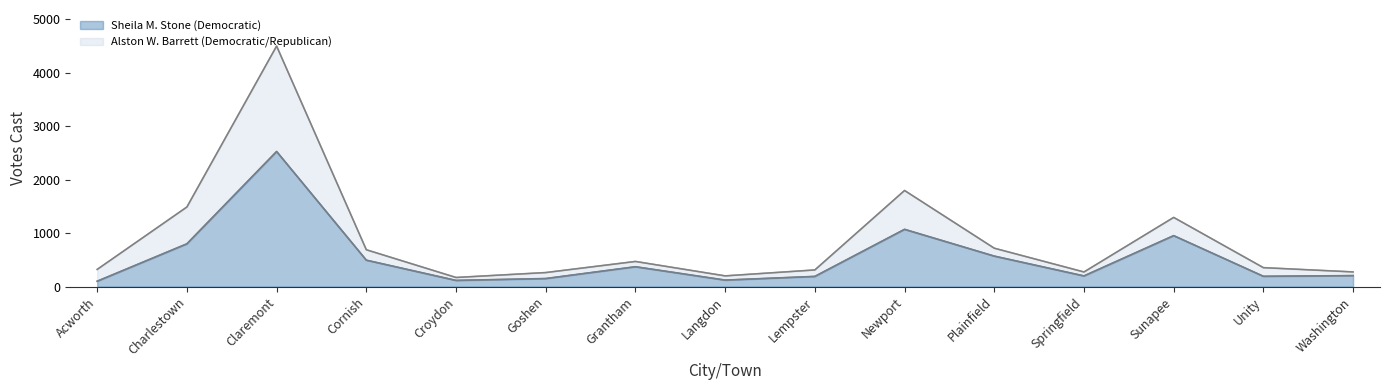

What is the difference between the highest and lowest values at Unity?

162